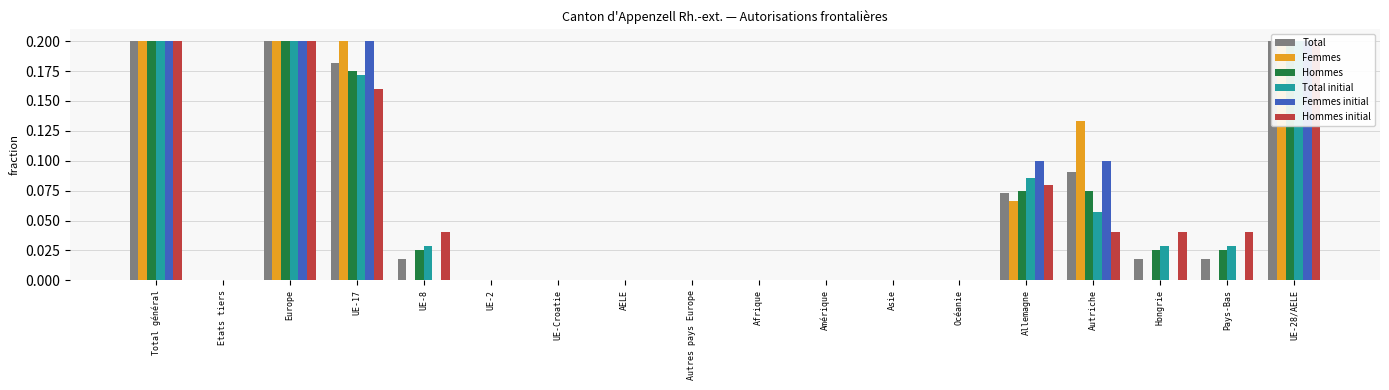

Which label corresponds to the largest value in the chart?

Total général